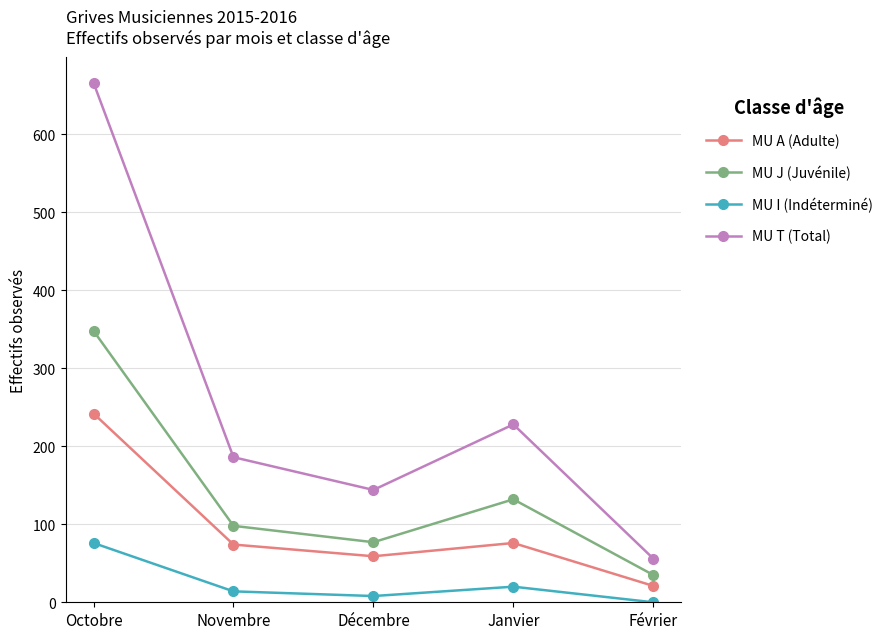

How many lines are shown in the chart?

4